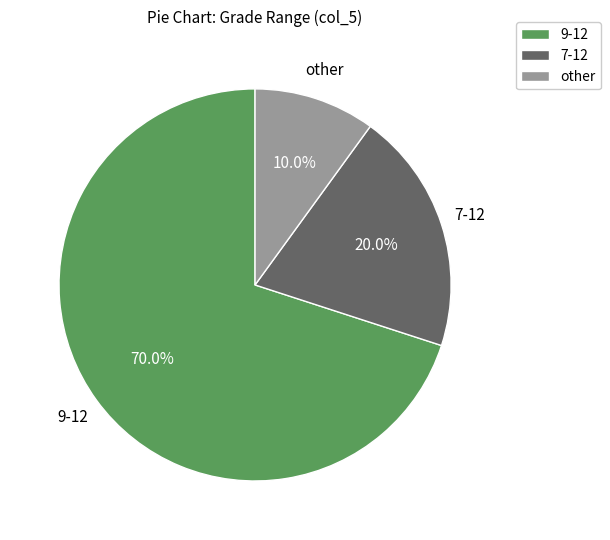

What is the ratio of the value at other to the value at 9-12?

0.1